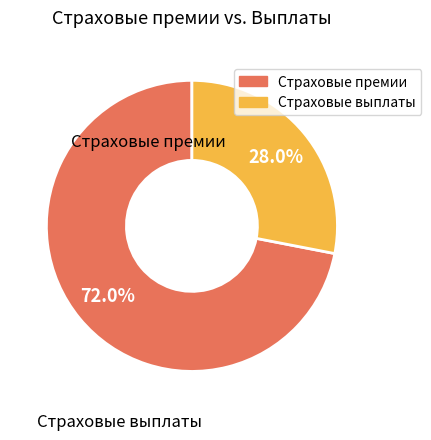

Is there a majority slice in this chart?

Yes